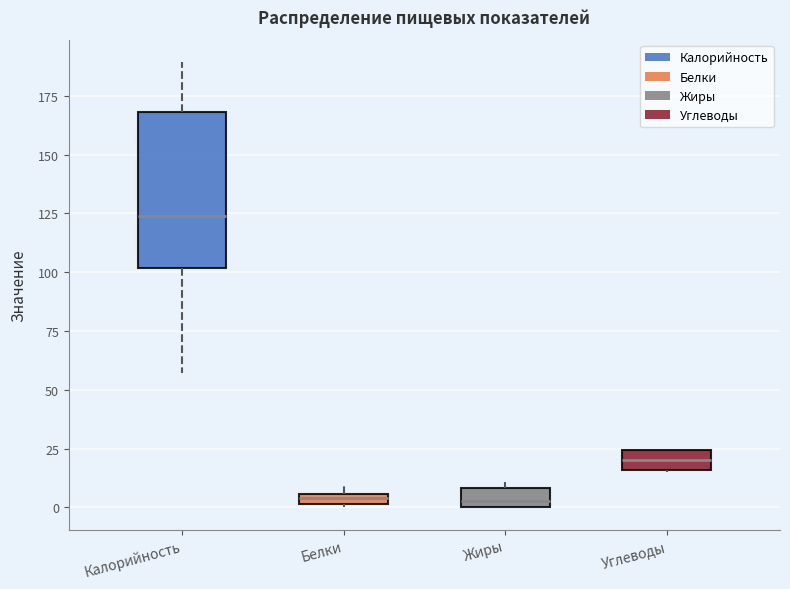

Where is the upper edge of the box for Жиры on the y-axis? The values are not printed on the chart, so give them approximately, as read against the axis.

10